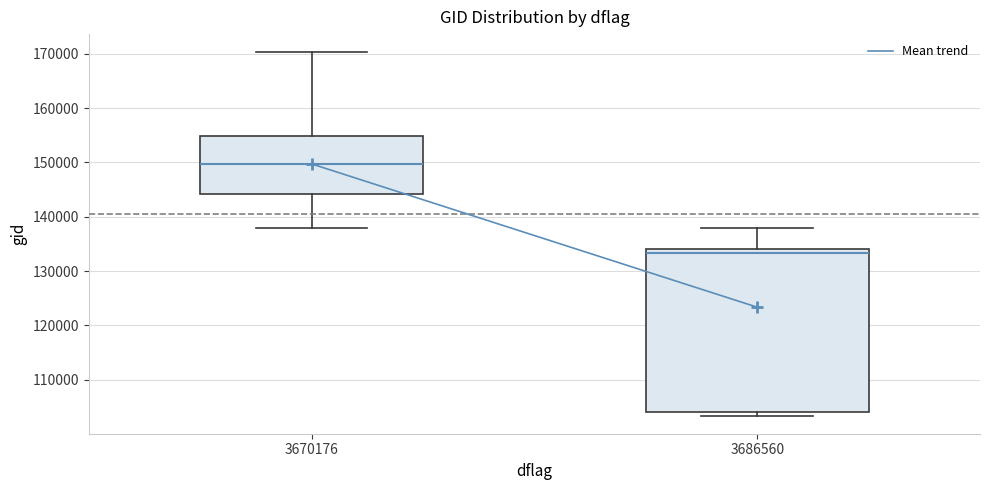

Which box has the highest median line?

3670176